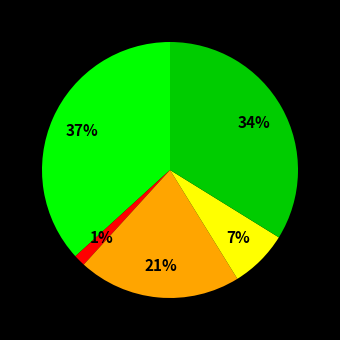

Is there any slice that represents more than half of the pie?

No